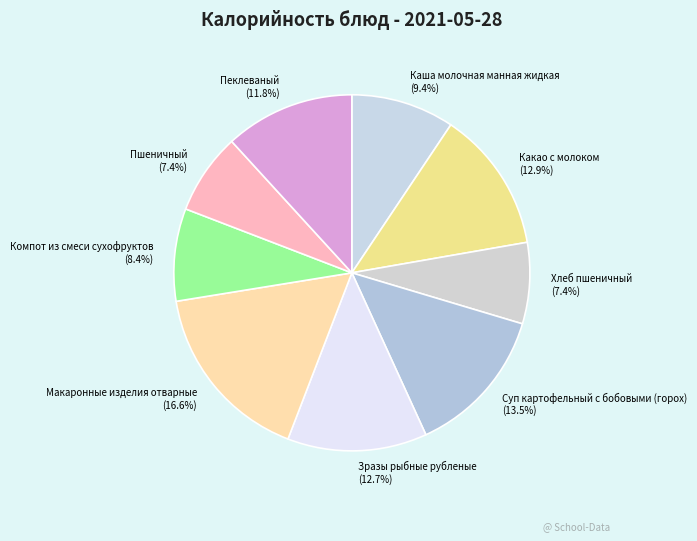

To the nearest percent, what percentage of the pie is Пшеничный?

7%